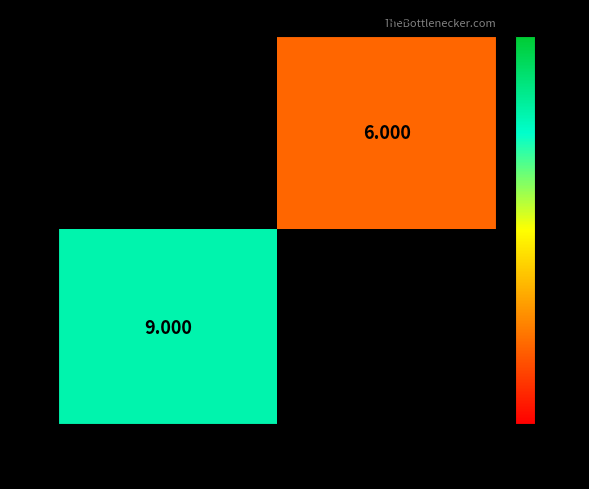

Which series has the largest range (max minus min)?

G